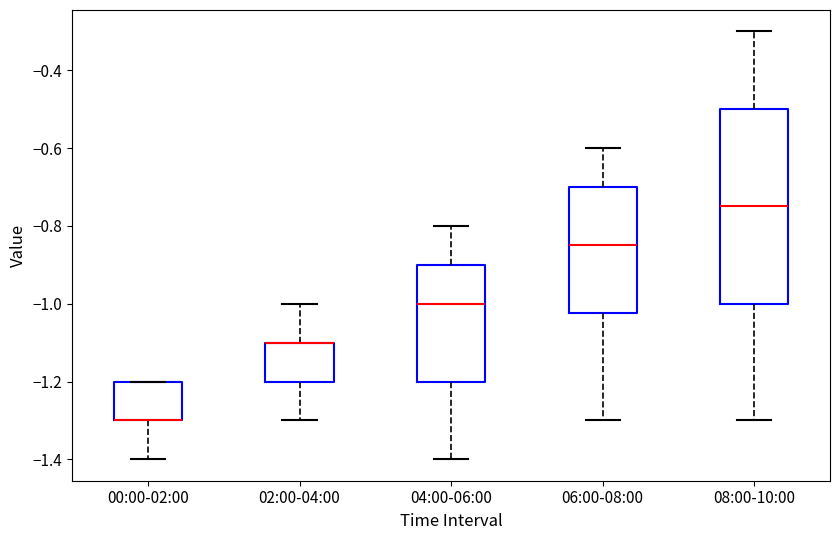

Where is the lower edge of the box for 00:00-02:00 on the y-axis? The values are not printed on the chart, so give them approximately, as read against the axis.

-1.30